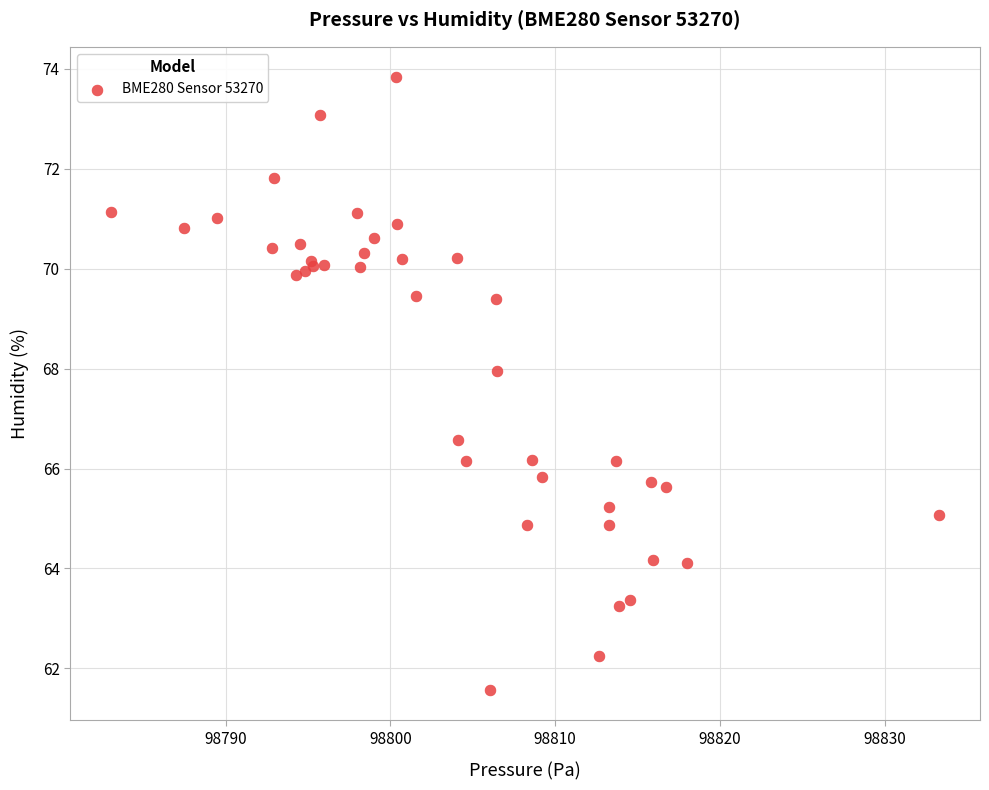

What Y value in the scatter plot is closest to 67?

66.6